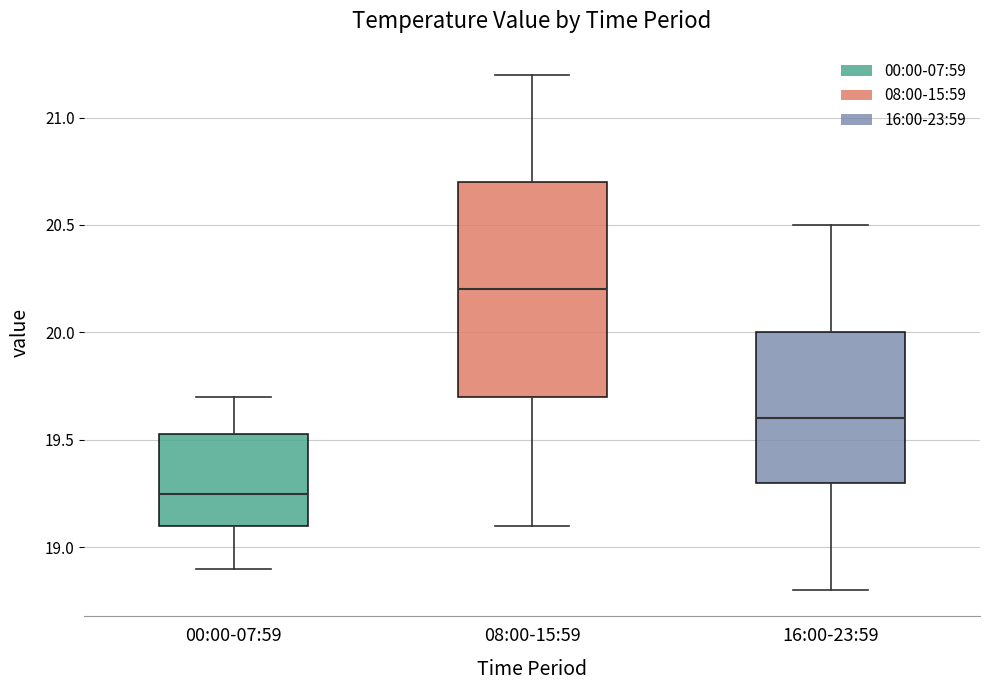

Comparing the boxes themselves (not the whiskers), which one is the tallest?

08:00-15:59